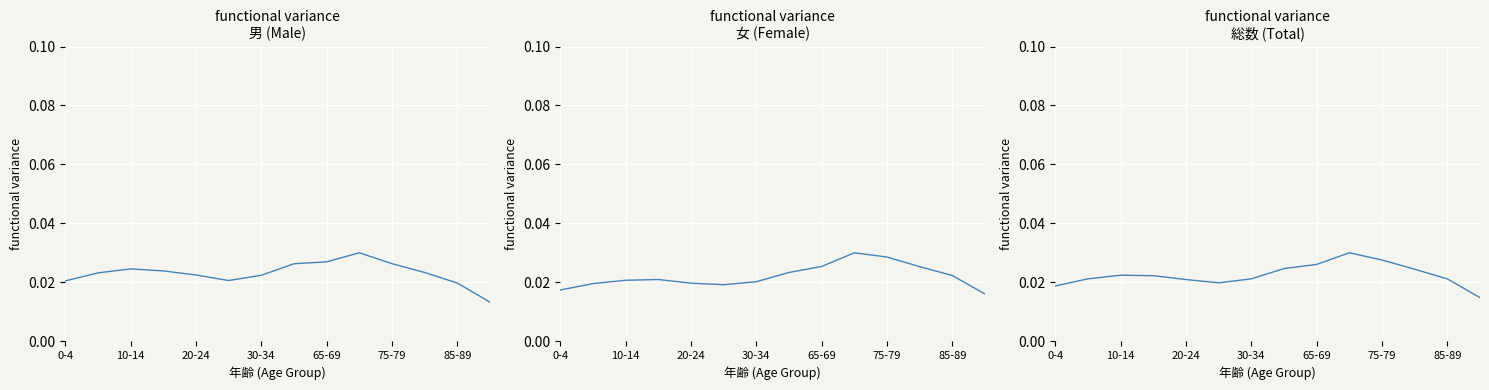

True or false: 女 (Female) and 男 (Male) cross at least once.

False